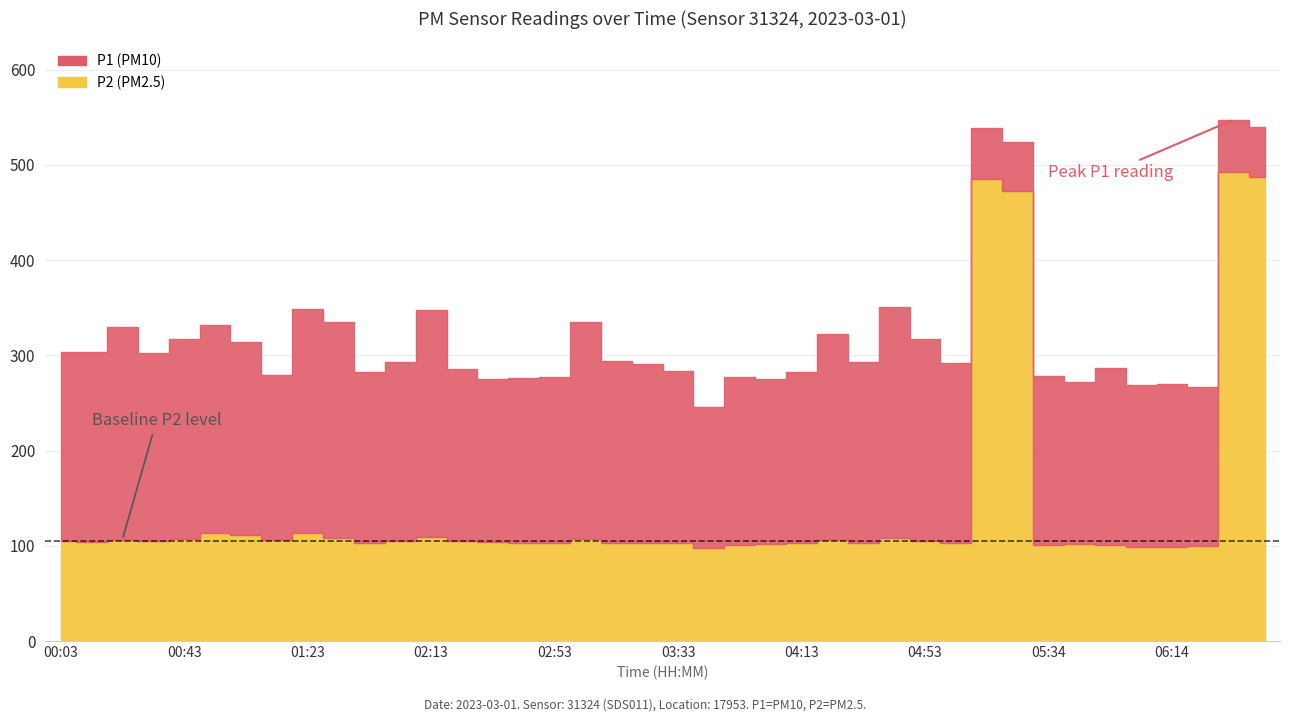

Between 04:23 and 05:34, which is larger?

04:23